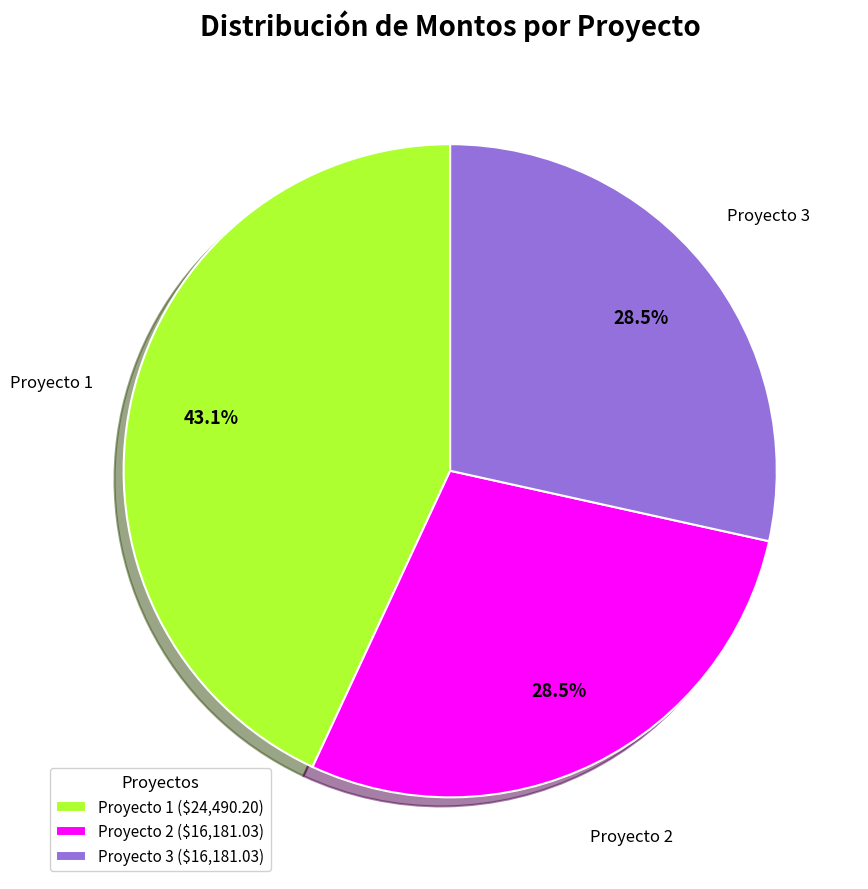

To the nearest percent, what percentage of the pie is Proyecto 1?

43%